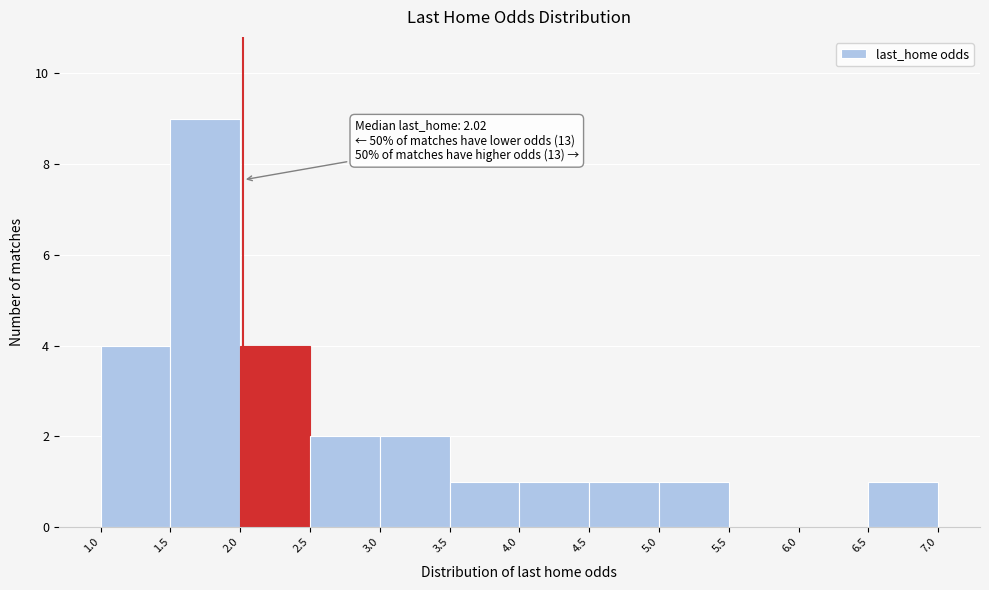

Which range on the x-axis has the tallest bar?

1.5 to 2.0